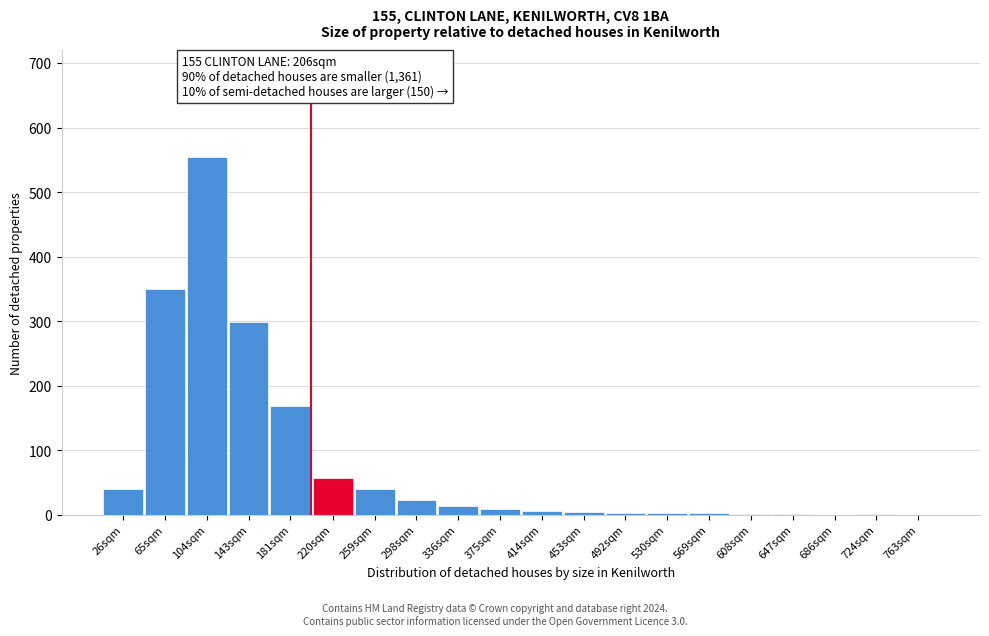

At which label is the value closest to 277?

143sqm